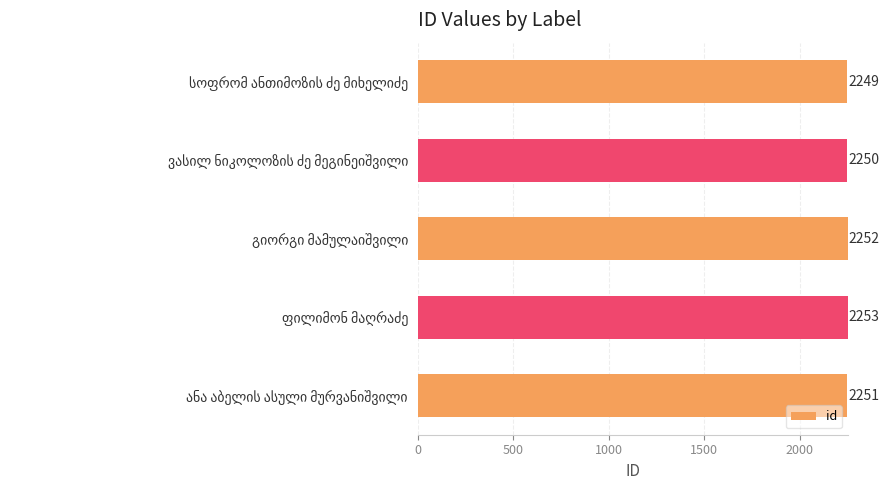

What is the smallest value displayed?

2249